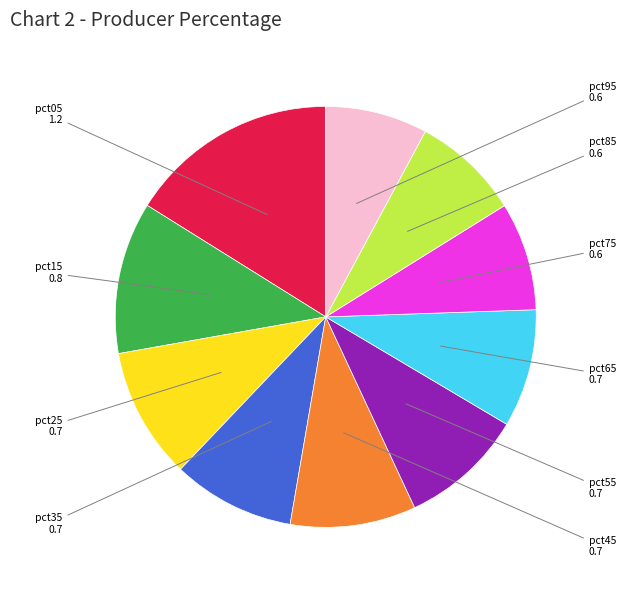

What is the largest slice in the pie chart?

pct05